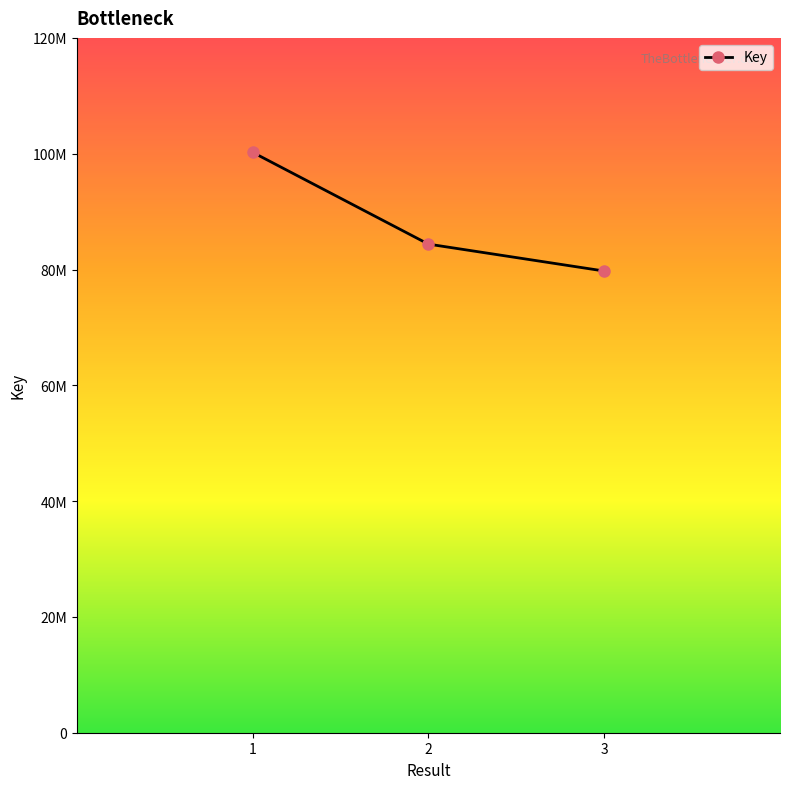

True or false: the data shows 100241923 at 1.

True